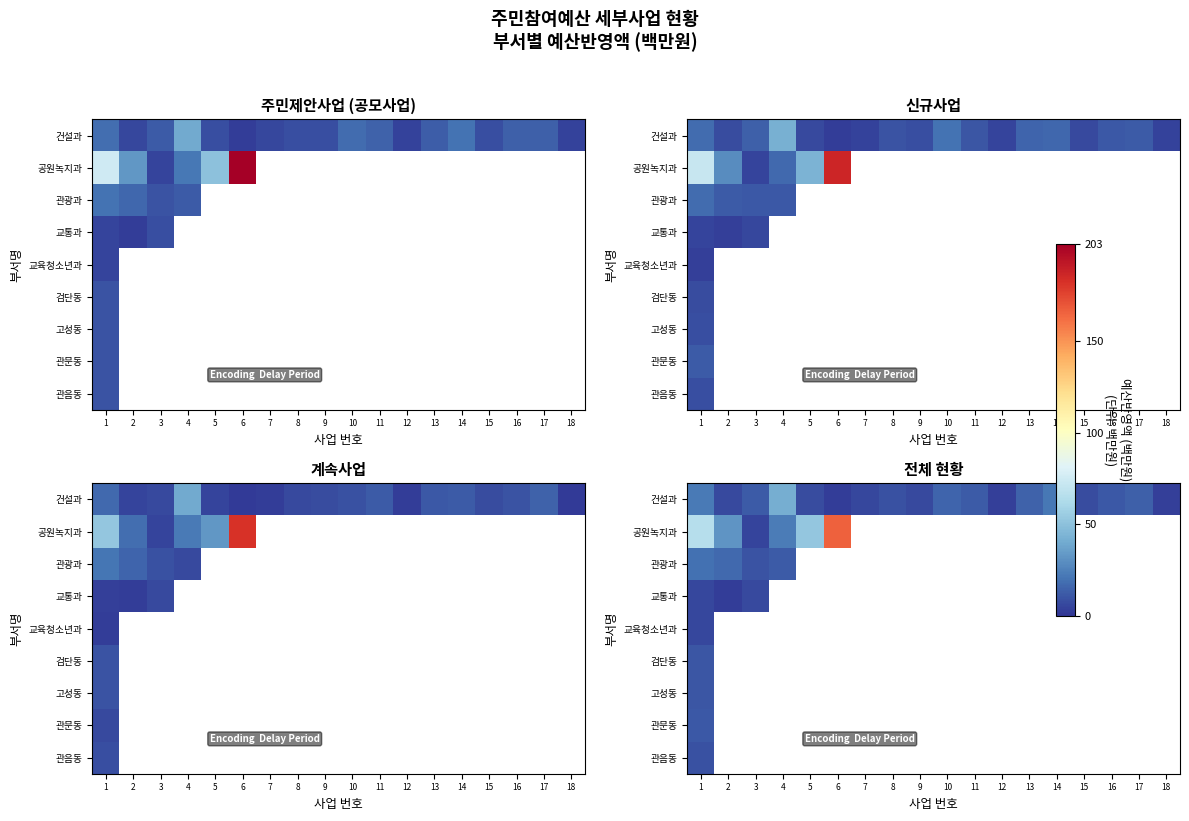

Which category has the lowest value across all series?

6